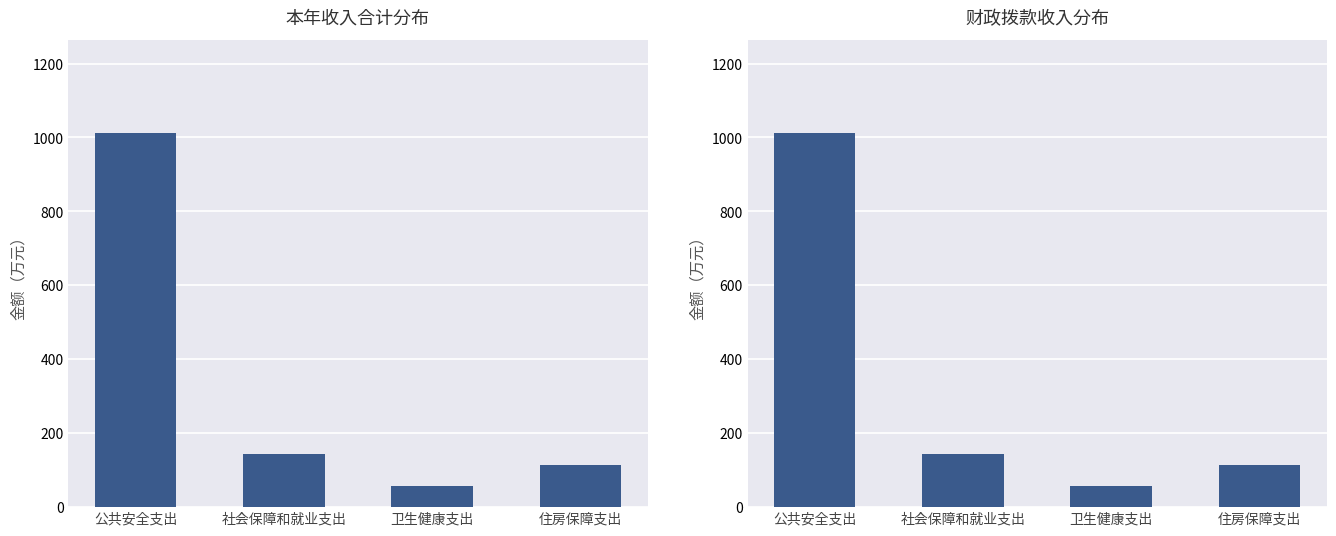

What is the sum of the 财政拨款收入 values at 公共安全支出 and 社会保障和就业支出?

1155.3